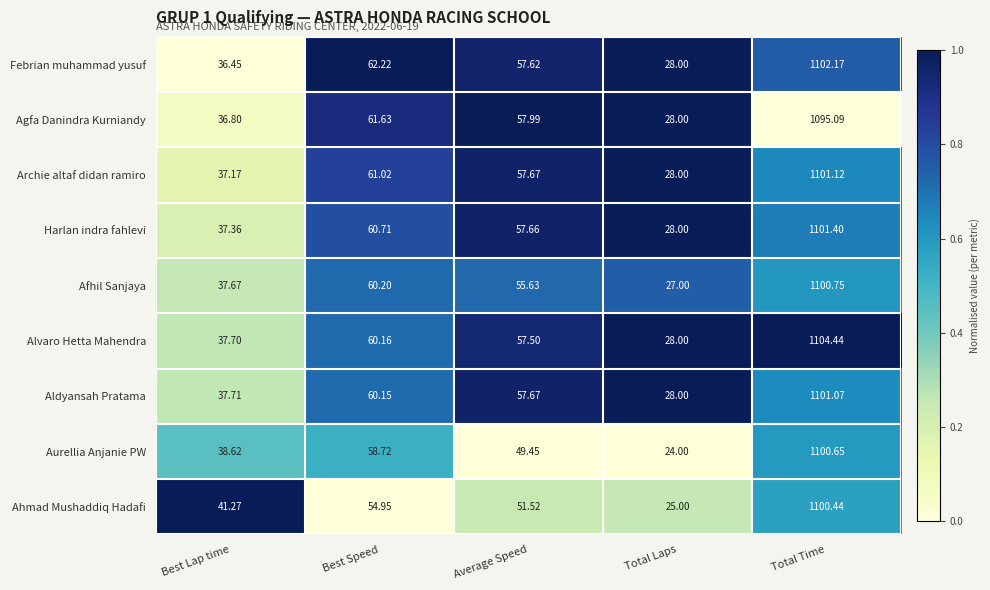

Between Best Speed and Total Time, which series saw the biggest shift?

Ahmad Mushaddiq Hadafi